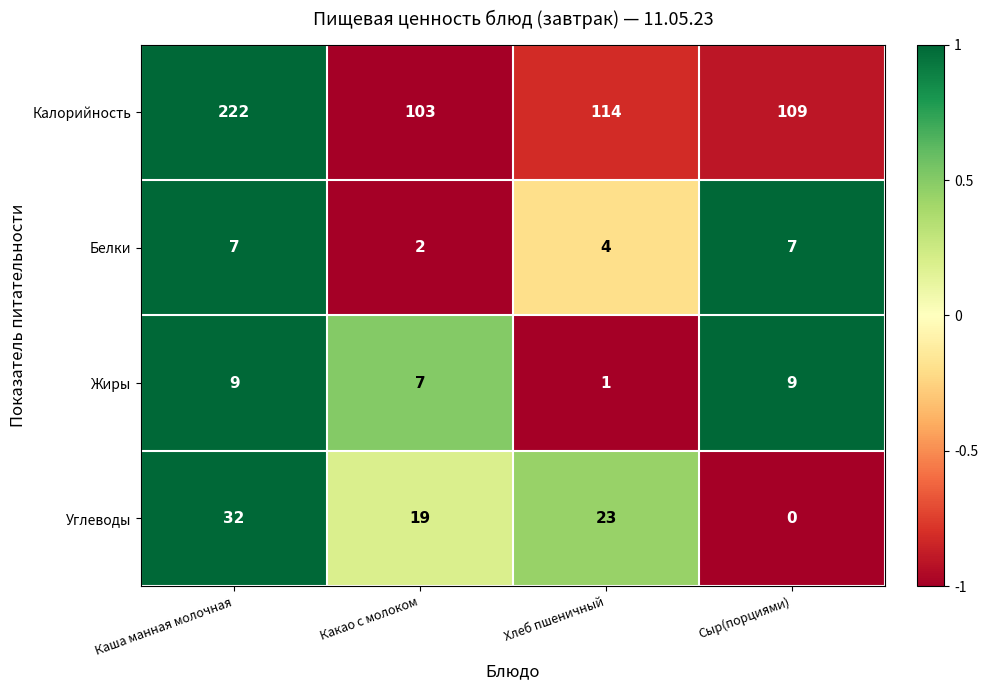

Count the Жиры values in the range 7 to 9.

3